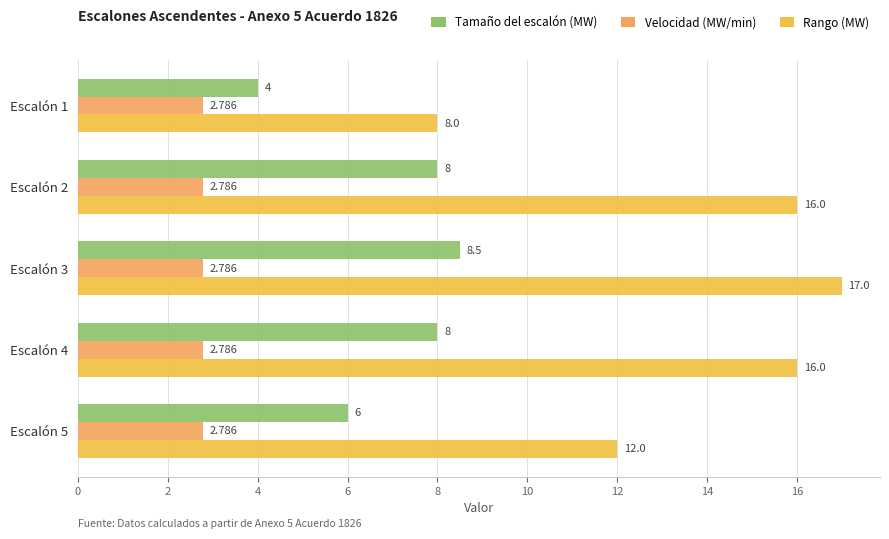

What is the sum of all Tamaño del escalón (MW) values?

34.5